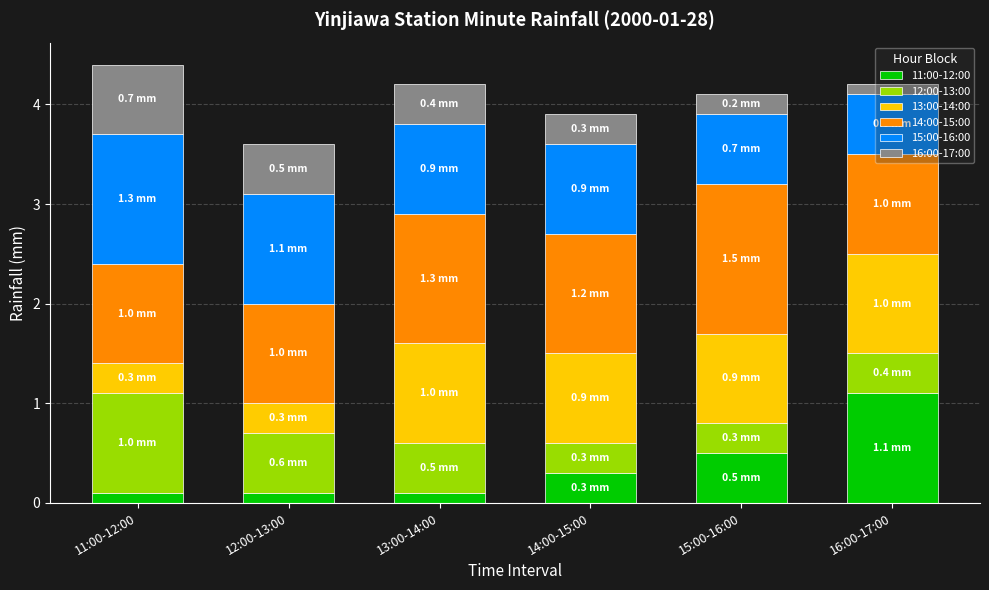

What is the difference between the maximum and second lowest values in the 14:00-15:00 series?

0.5